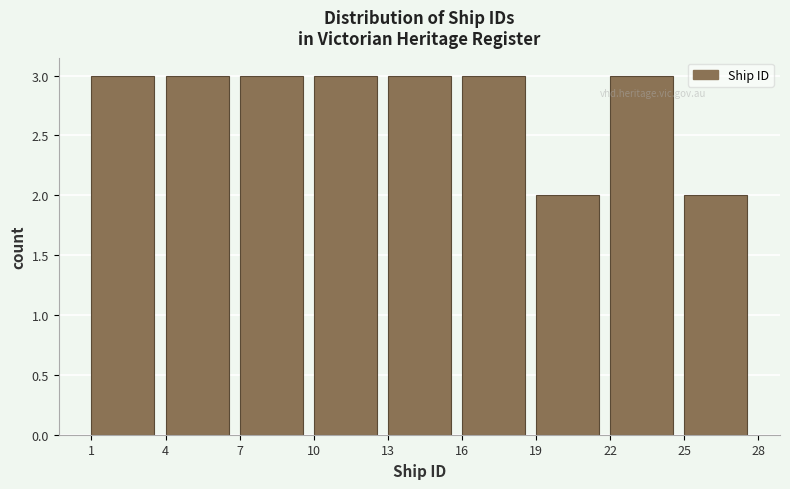

How tall is the bar that spans 7 to 10 on the x-axis? The values are not printed on the chart, so give them approximately, as read against the axis.

3